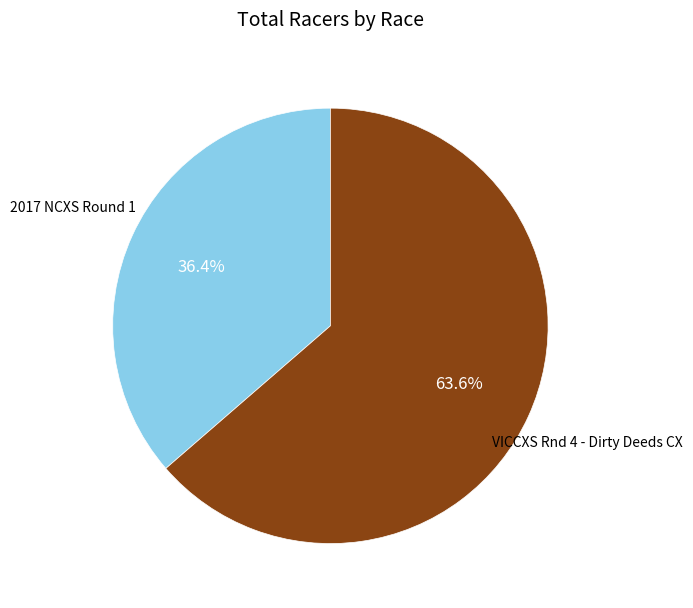

Does any single category account for the majority?

Yes